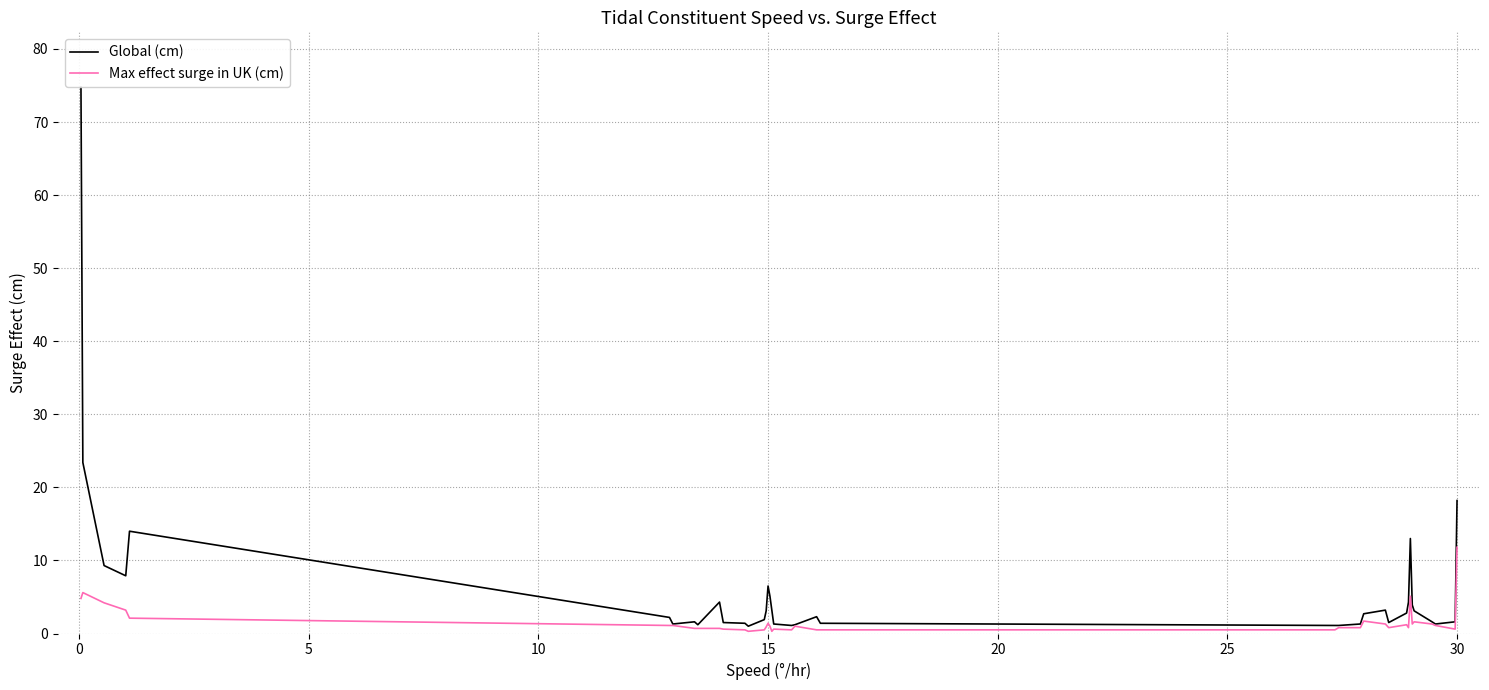

What is the highest value of the Global (cm) series?

74.8